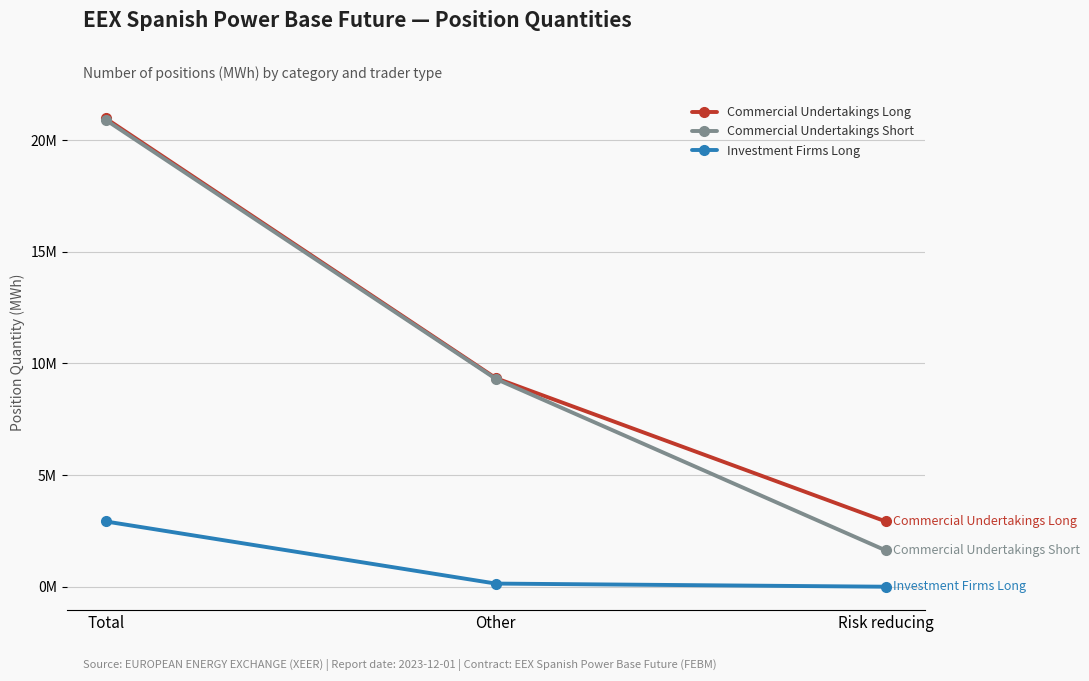

What is the label of the 2nd point from the right?

Other